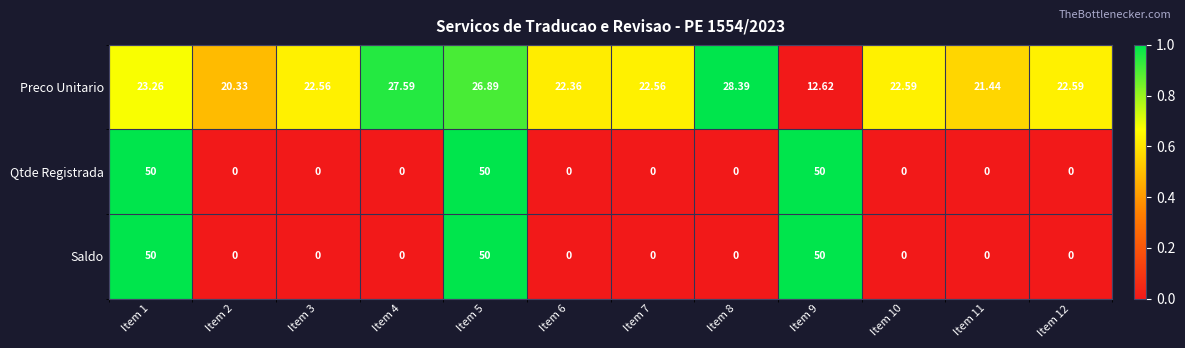

How many values in Saldo are above zero?

3